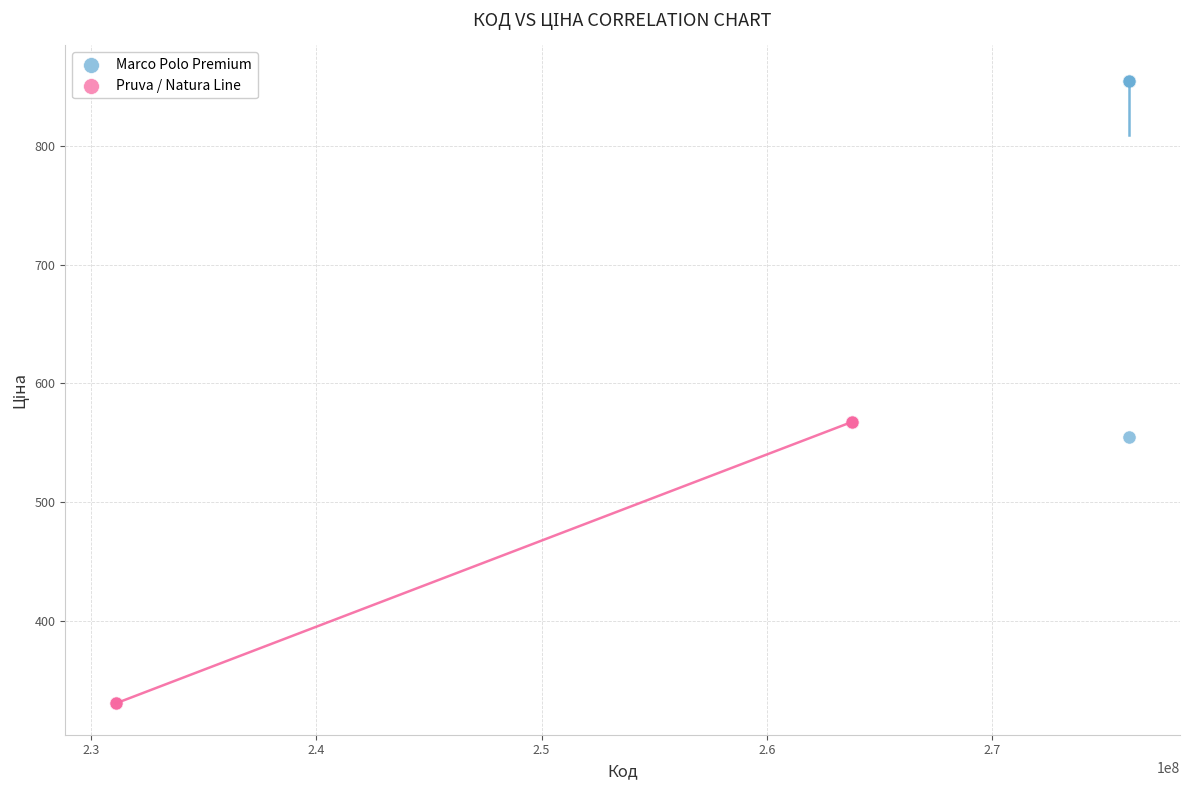

Which series has the widest spread of Y values?

Marco Polo Premium